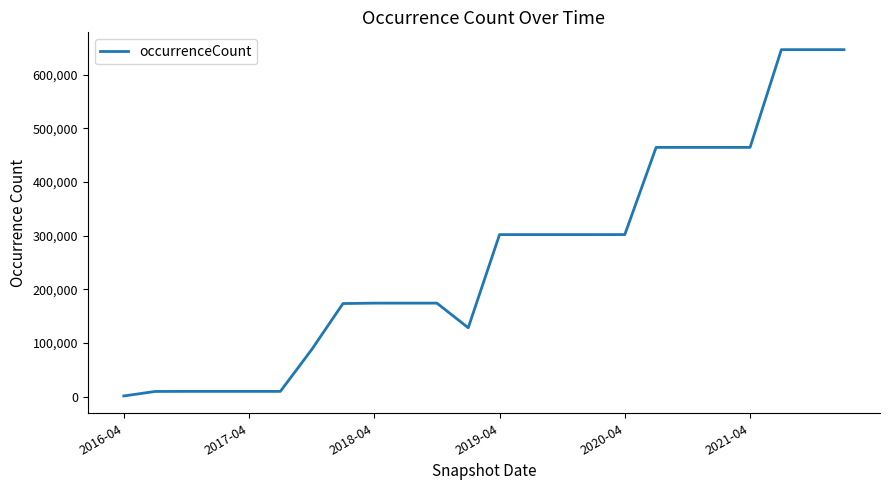

How many lines are shown in the chart?

1